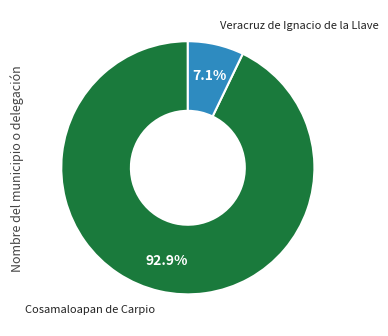

Which slice is the largest?

Cosamaloapan de Carpio